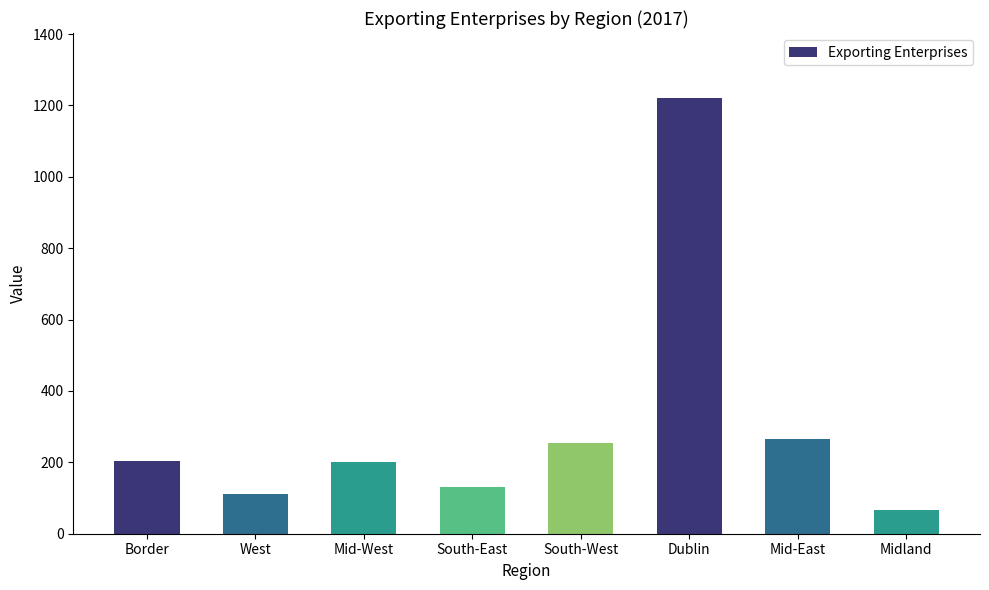

The chart shows a value of 40 at West. True or false?

False